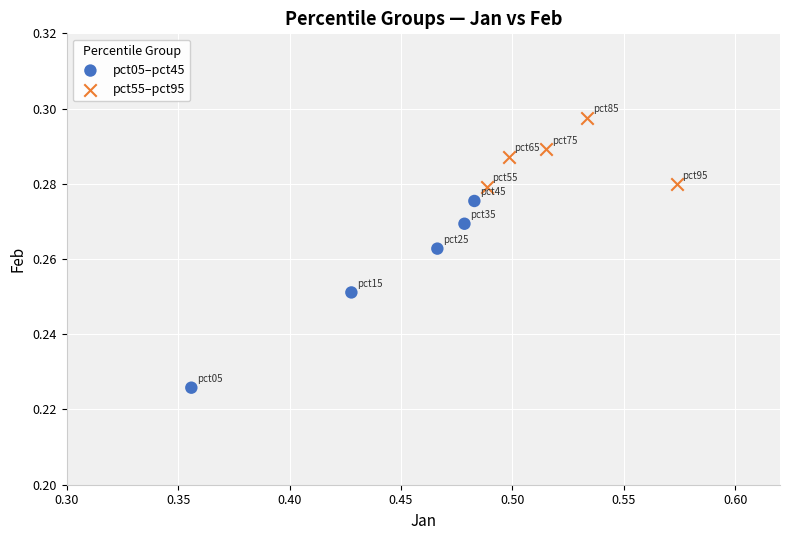

Which series reaches the maximum Y coordinate?

pct55–pct95